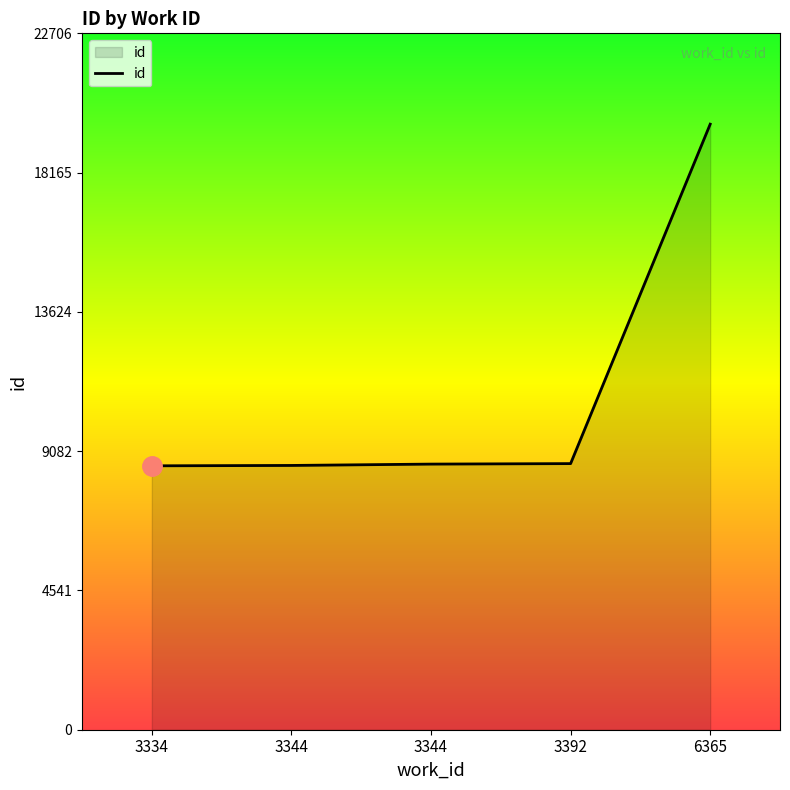

Count the number of categories in the chart.

5